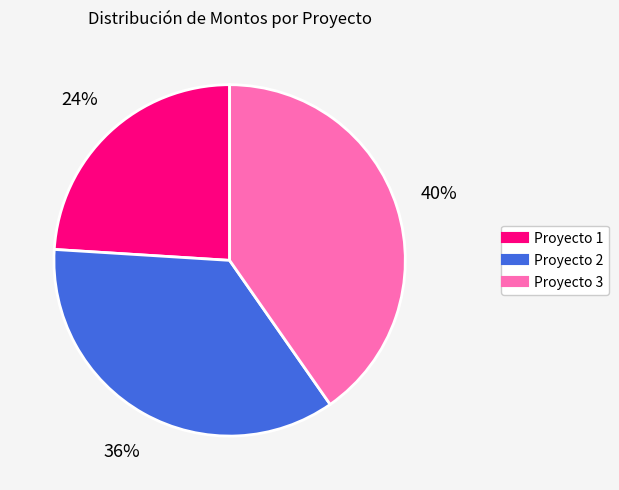

Count the number of slices in the pie.

3